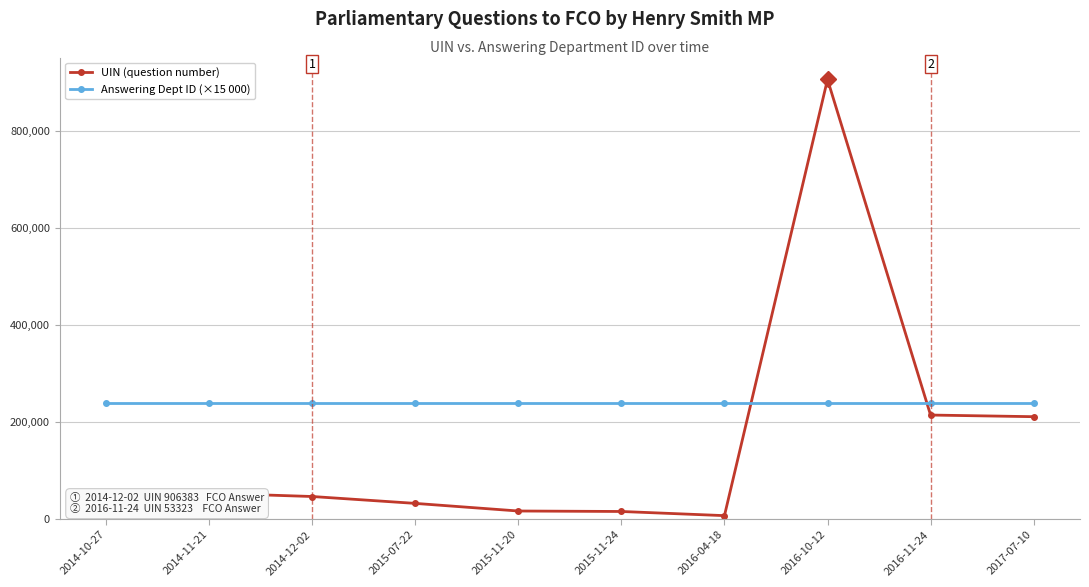

True or false: UIN (question number) has more than 0 interior local peaks.

True